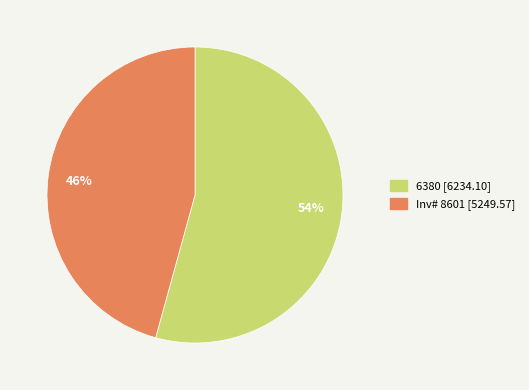

Which has a higher value, 54% or 46%?

54%